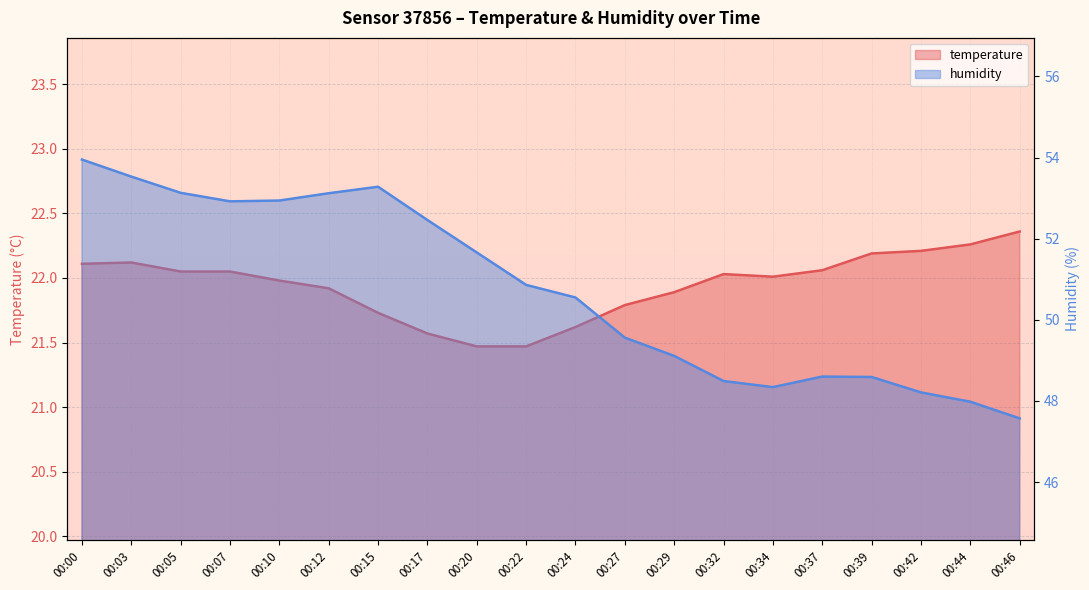

Does the chart display data point markers on the line(s)?

No